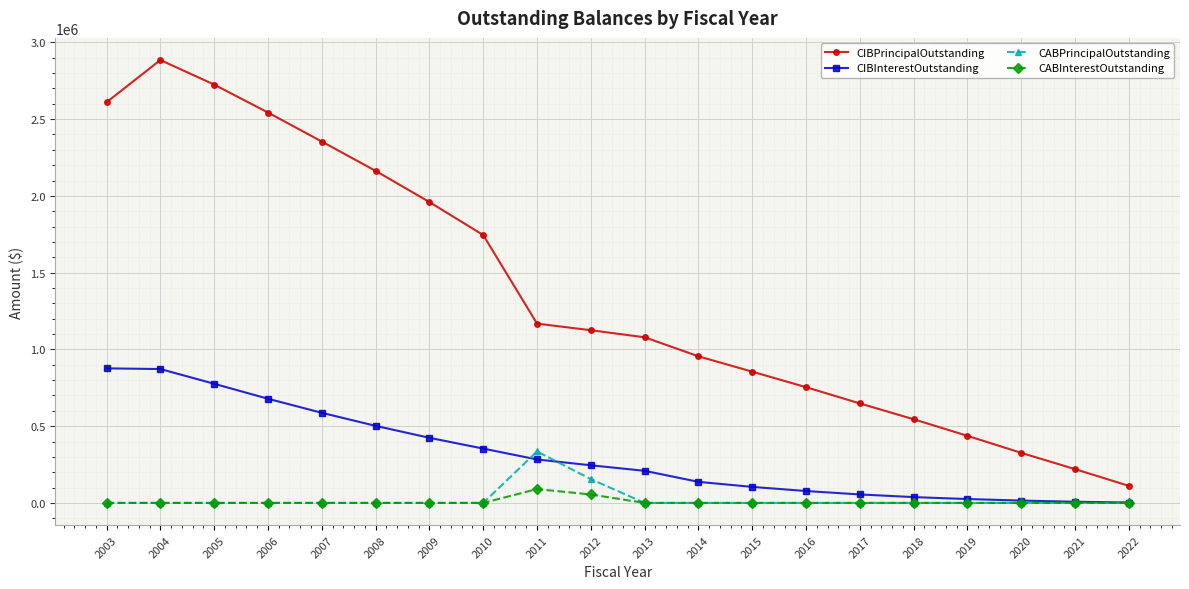

Is it true that CIBPrincipalOutstanding equals 186789.6 at 2018?

False